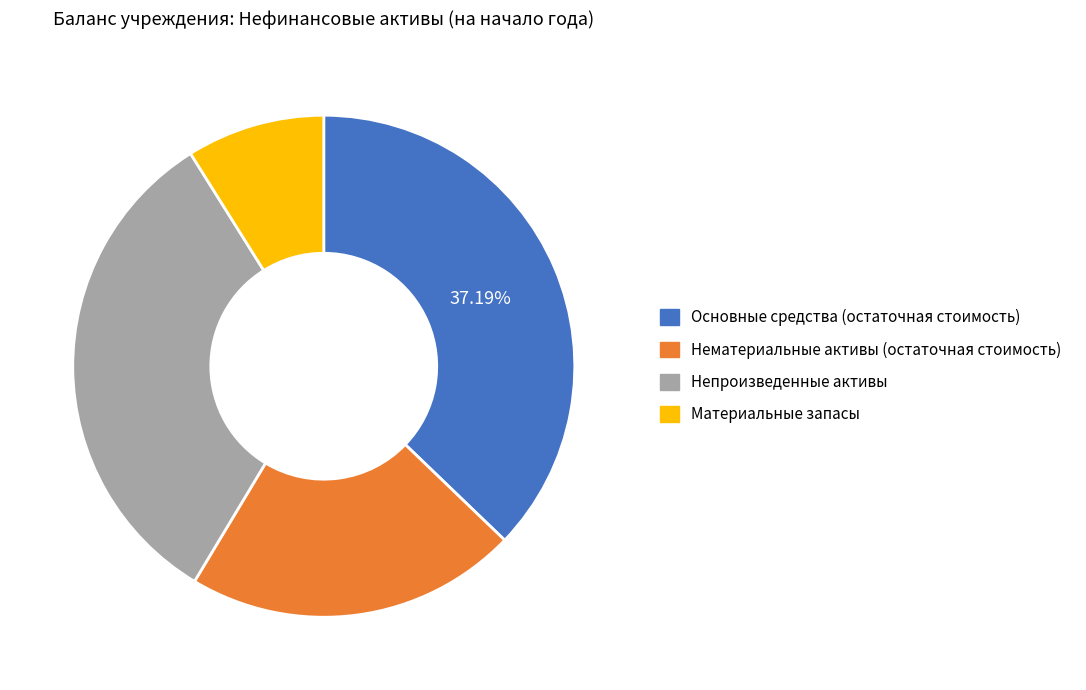

To the nearest percent, what is the difference between the Нематериальные активы (остаточная стоимость) and Материальные запасы slice percentages?

13%